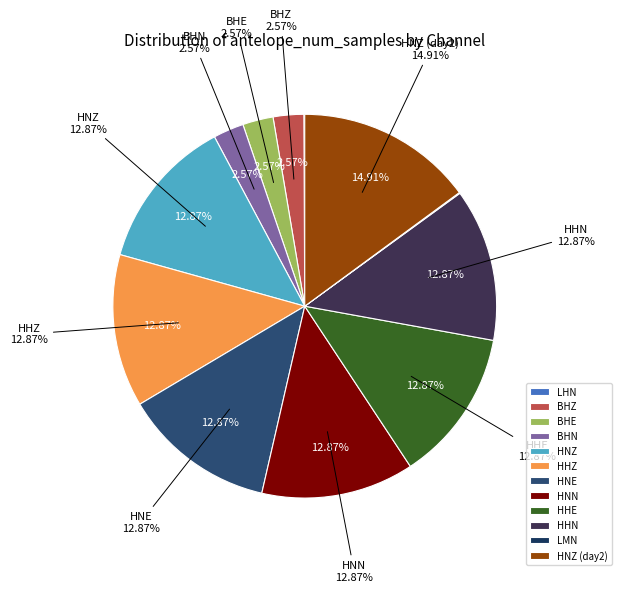

Is it true that HHE is 13% of the pie?

True